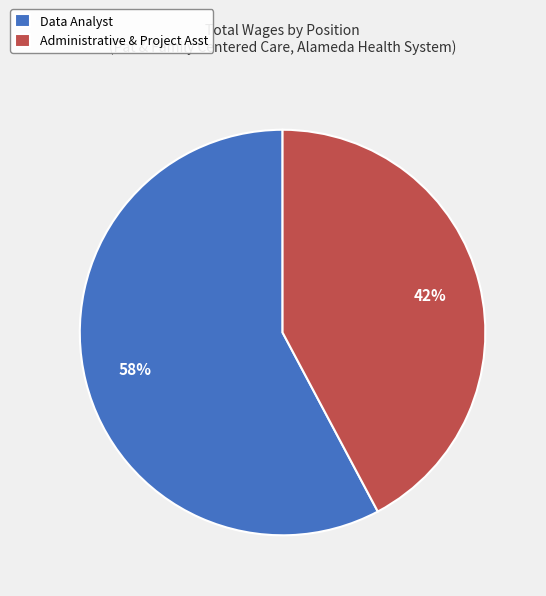

How many segments does this pie chart have?

2